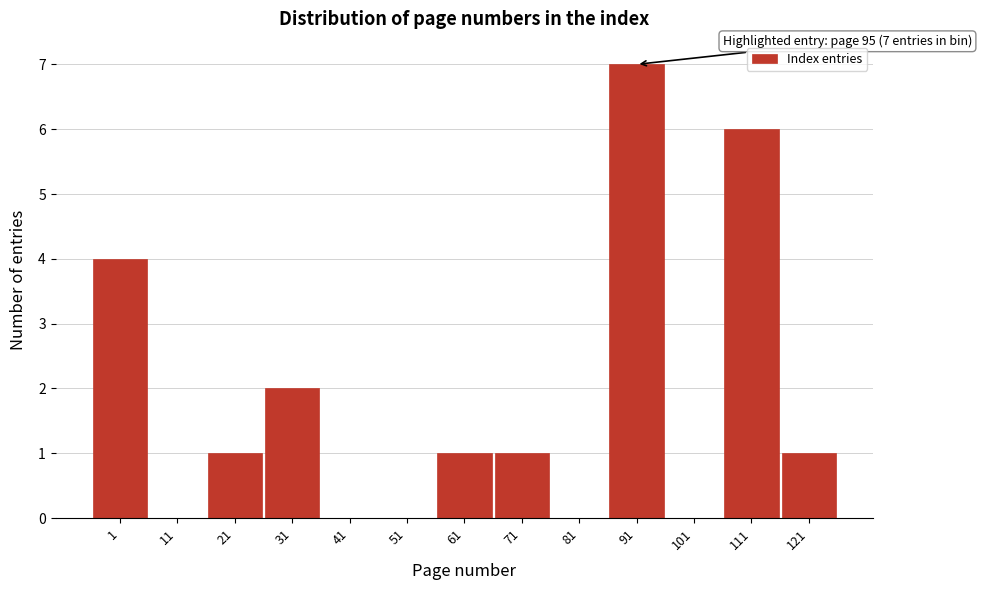

Reading left to right, list all the values displayed in this chart.

1=4	11=0	21=1	31=2	41=0	51=0	61=1	71=1	81=0	91=7	101=0	111=6	121=1